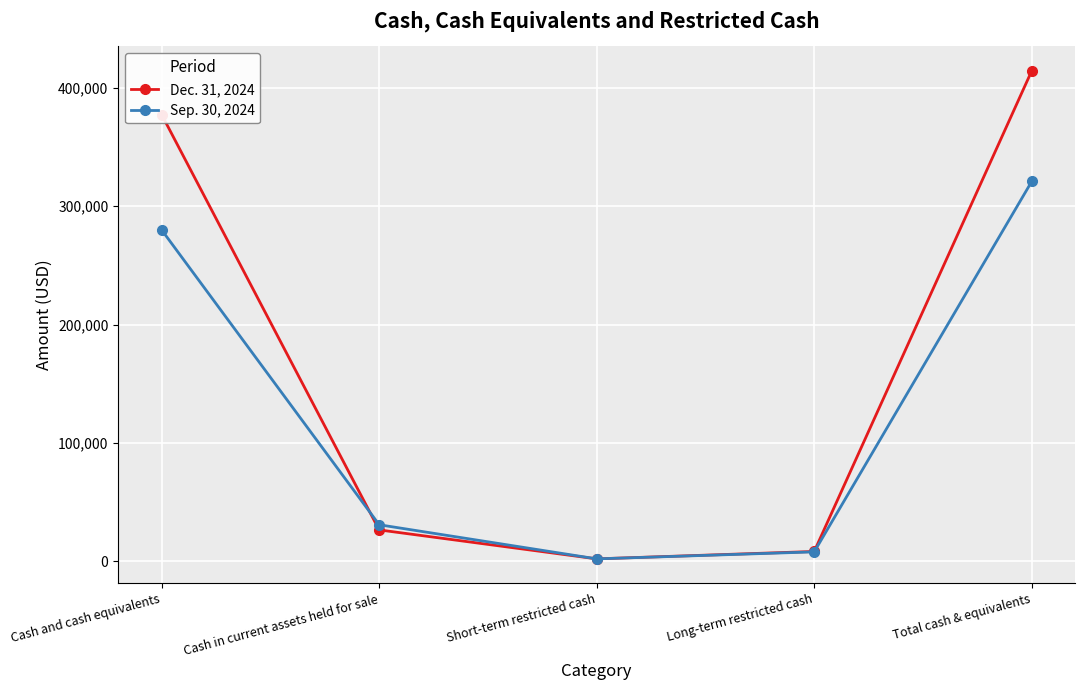

What is the label of the 1st point from the right?

Total cash & equivalents